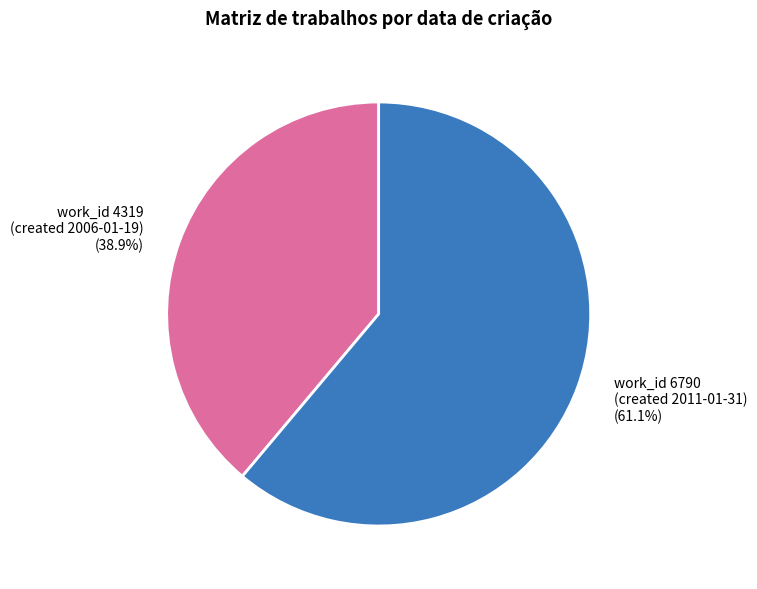

Approximately how many times larger is the value at work_id 6790 (created 2011-01-31) compared to work_id 4319 (created 2006-01-19)?

1.6